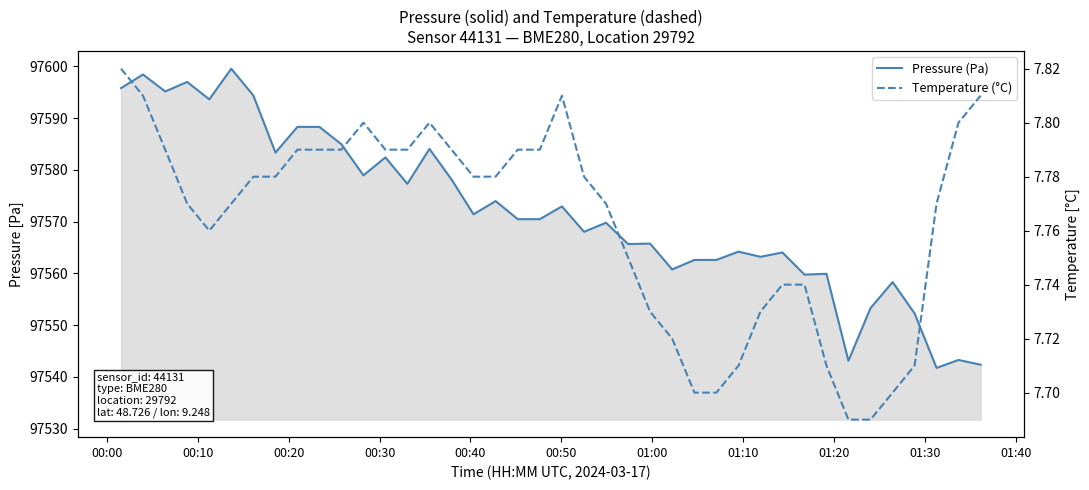

The Temperature (°C) series shows 7.8 at 00:30. True or false?

True